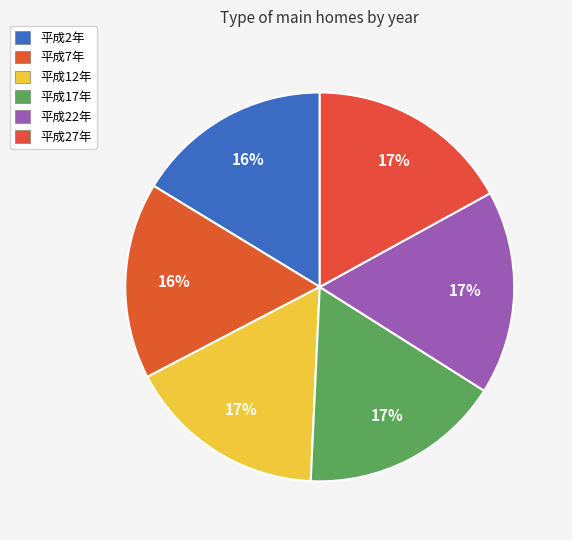

Count the number of slices in the pie.

6